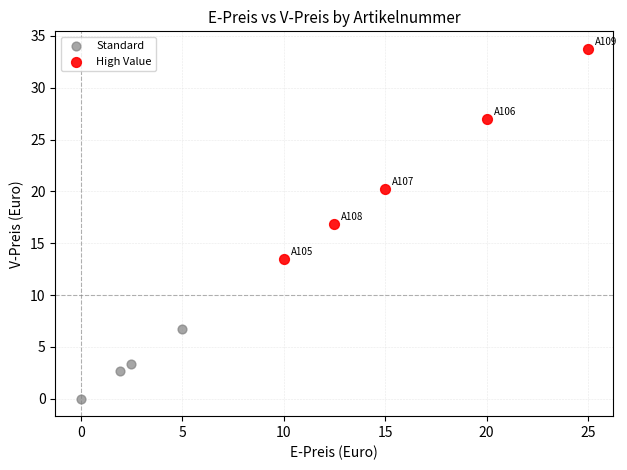

Which series has the widest spread of Y values?

High Value